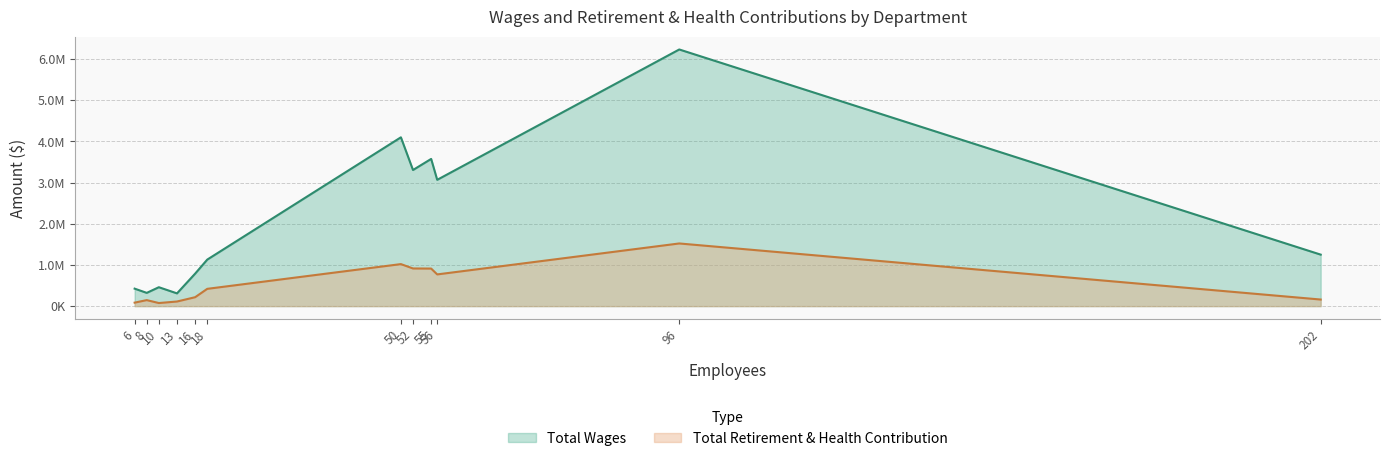

What is the difference between the Total Wages values at Hr/Pub Commun and Business?

461193